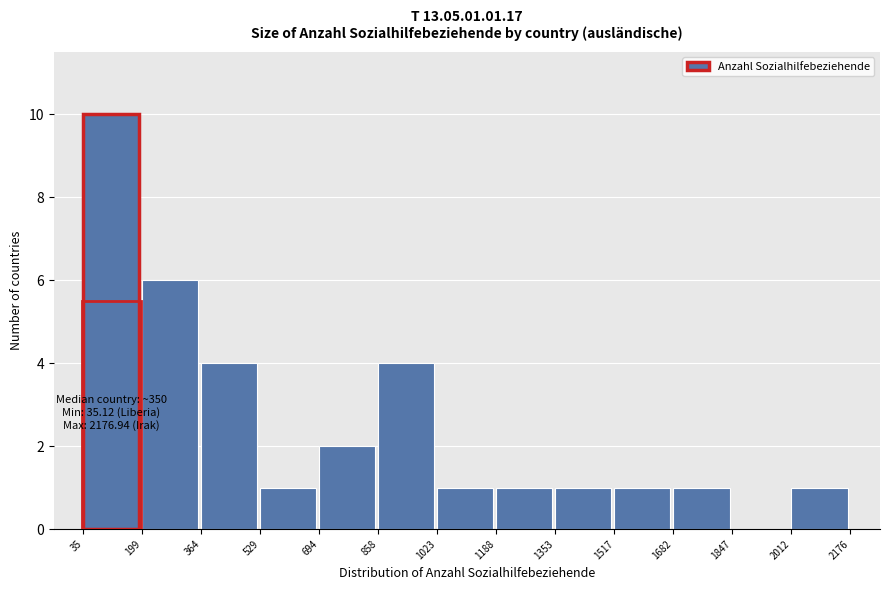

Over which range of the x-axis is the bar tallest?

35 to 199